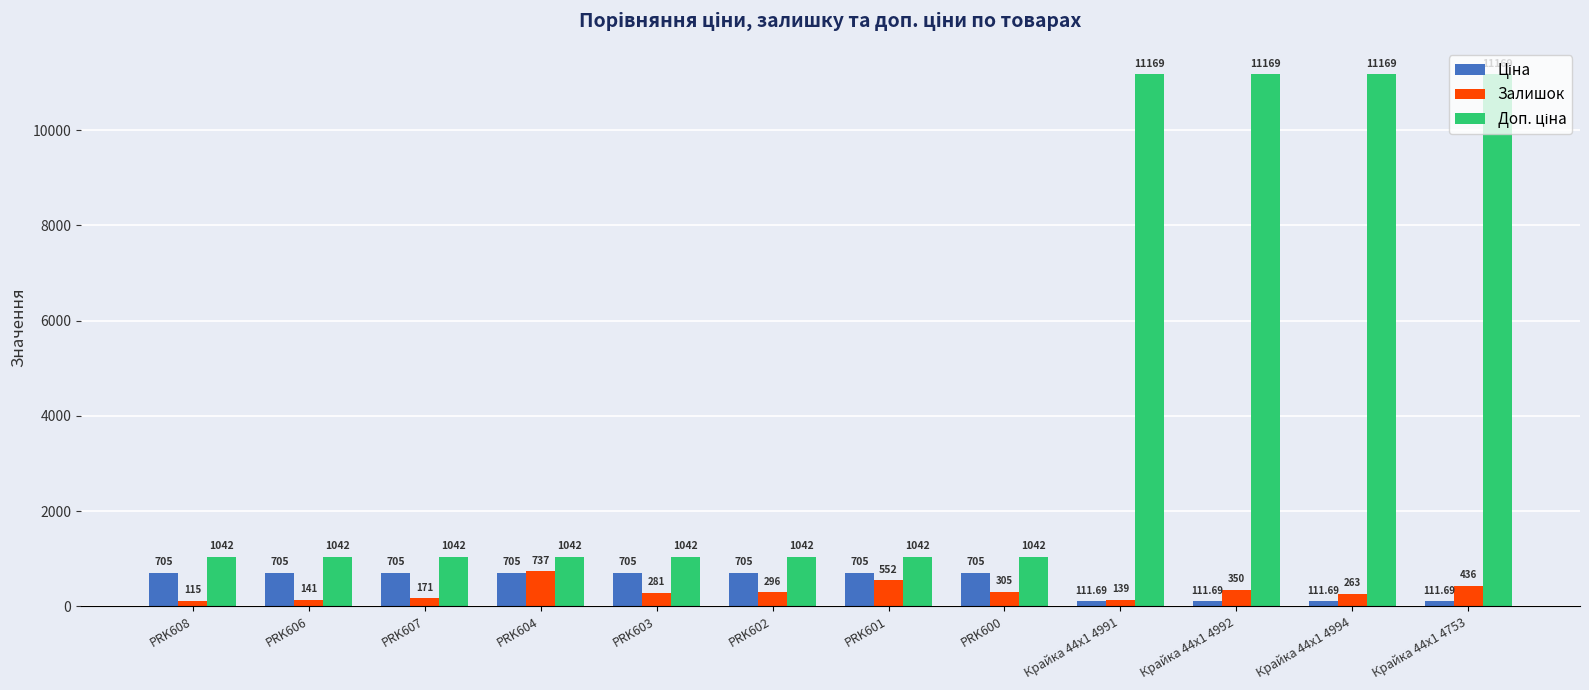

Rank the categories by Залишок value from lowest to highest.

PRK608, Крайка 44x1 4991, PRK606, PRK607, Крайка 44x1 4994, PRK603, PRK602, PRK600, Крайка 44x1 4992, Крайка 44x1 4753, PRK601, PRK604